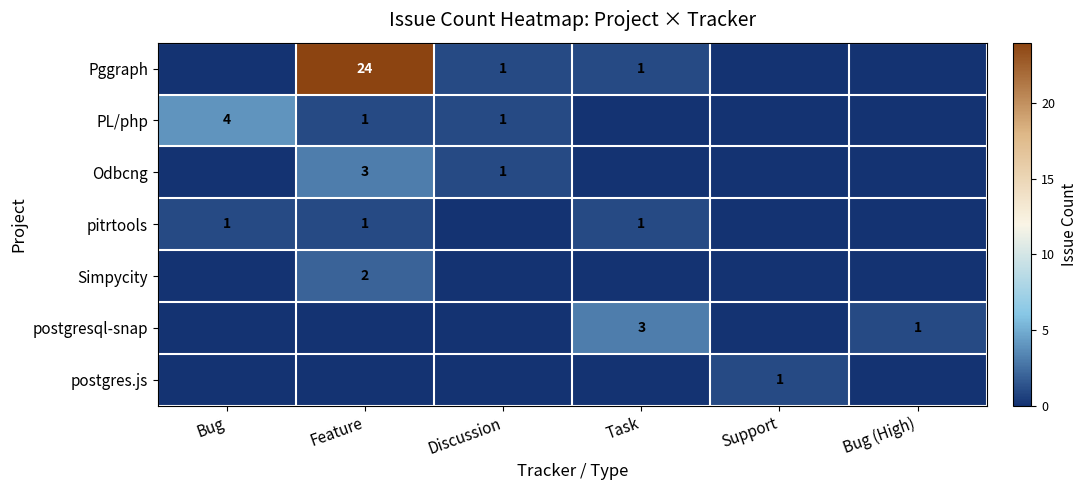

True or false: postgres.js has a value of 1 at Support.

True